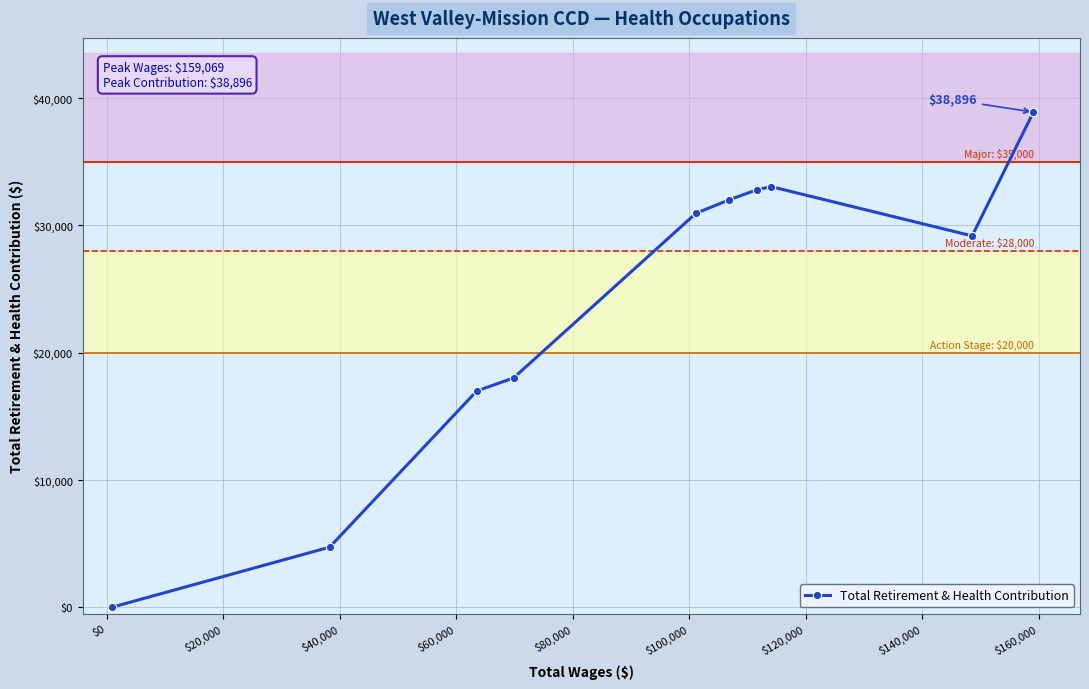

Reading left to right, transcribe all the data shown in this chart.

0	4723	16998	18013	30953	32007	32813	33041	29176	38896